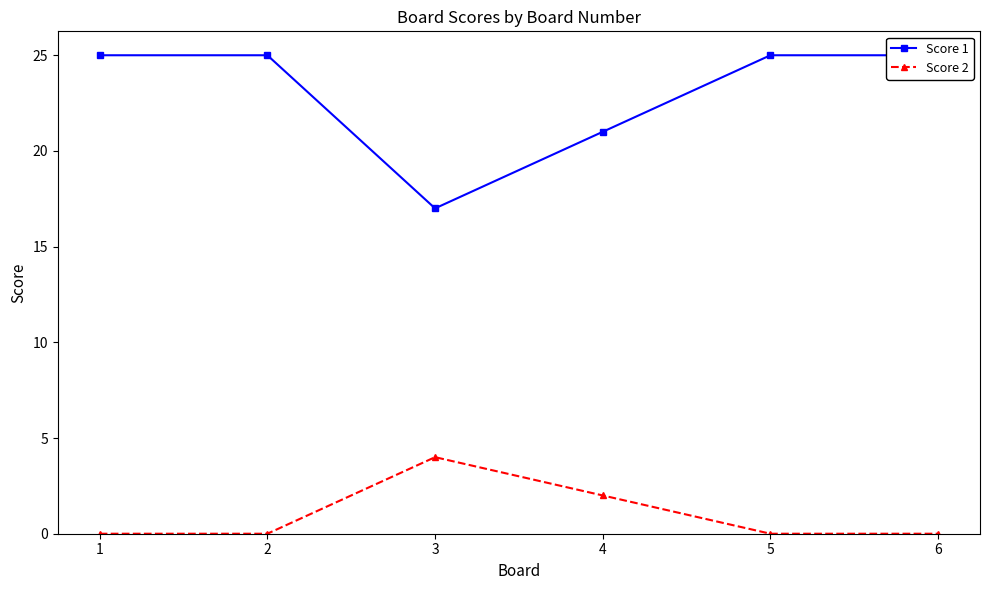

Is the value of Score 1 at 4 greater than the value of Score 2 at 4?

Yes